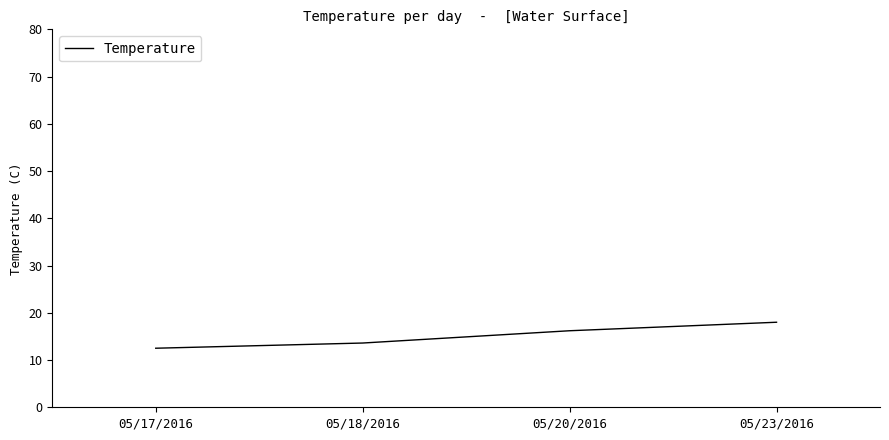

What value does the data have at 05/20/2016?

16.2